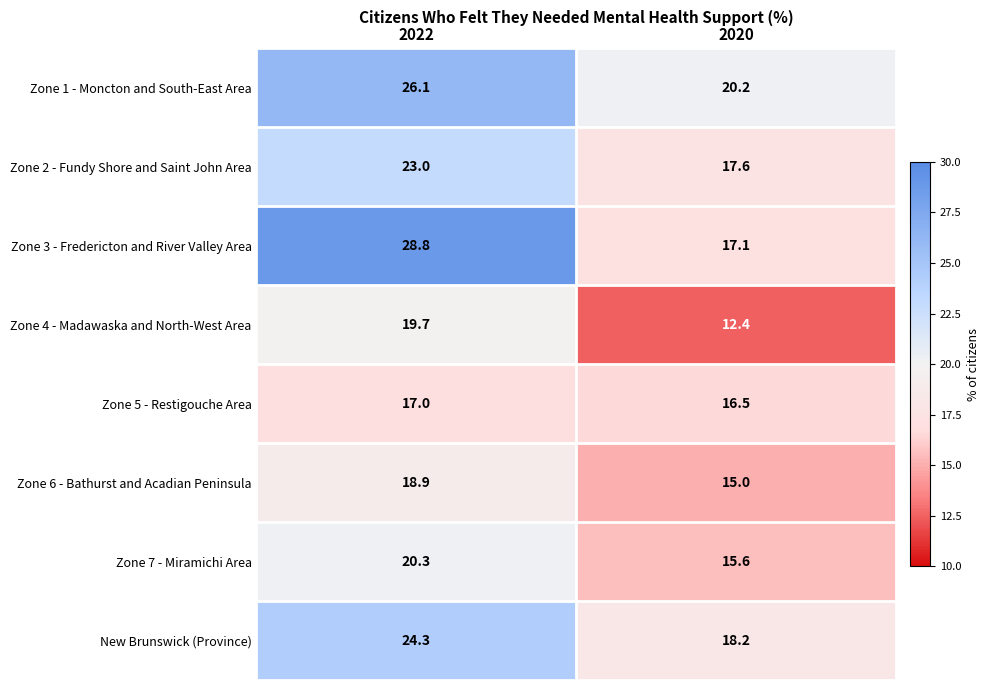

True or false: Zone 4 - Madawaska and North-West Area has a value of 16.5 at 2020.

False